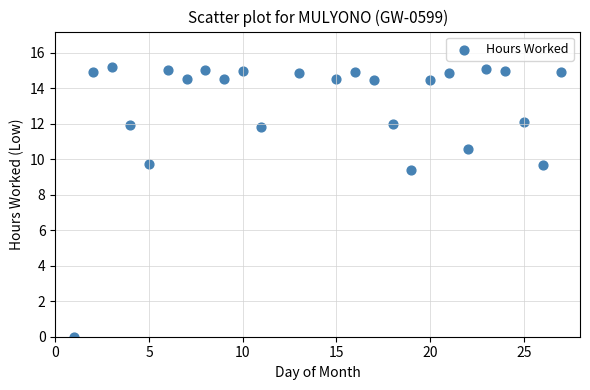

What is the range of Y values (max minus min)?

15.2